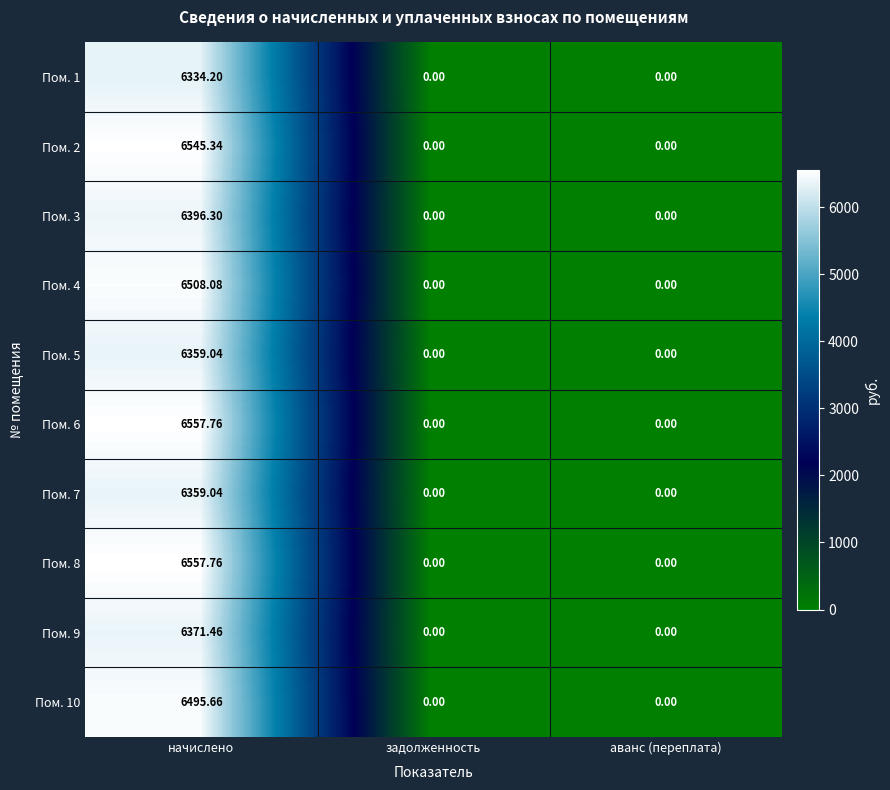

At which category does the chart reach its peak across all series?

начислено